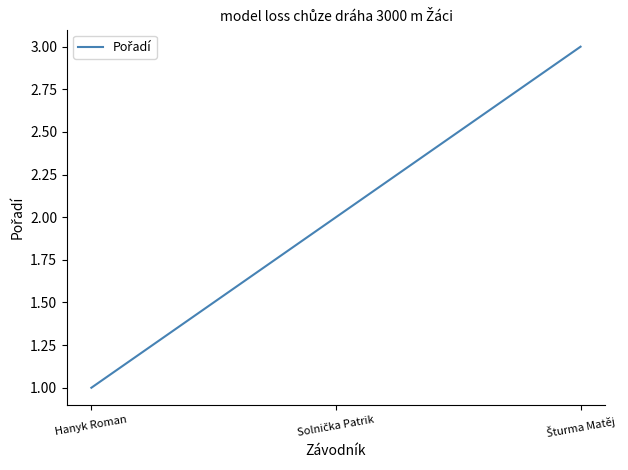

What is the maximum value shown in the chart?

3